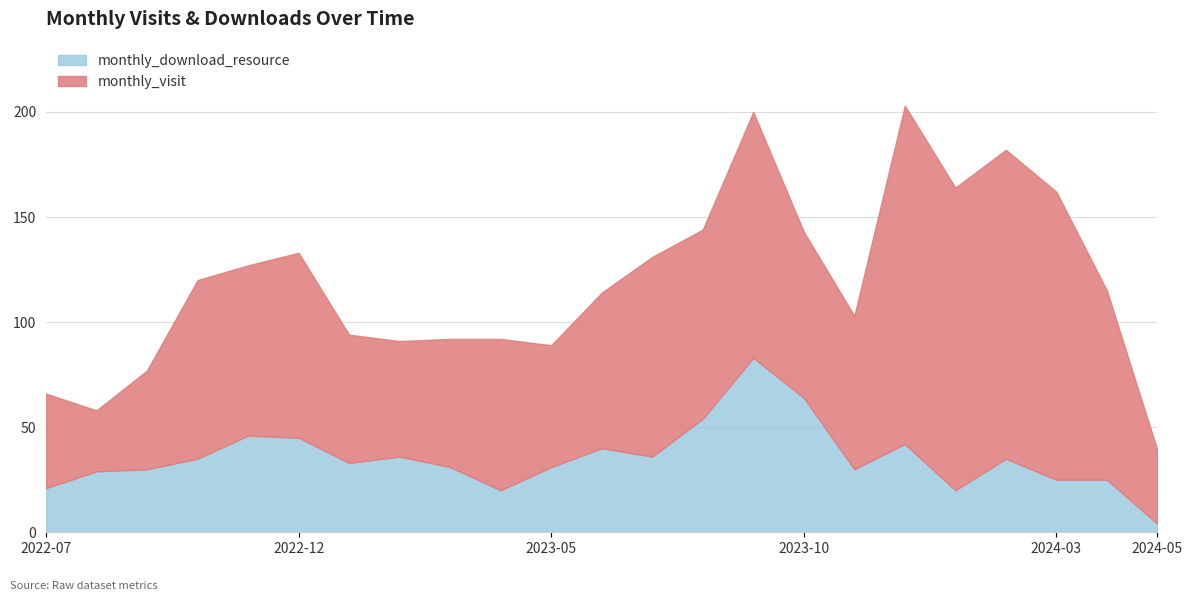

What is the difference between the second highest and minimum values in the monthly_visit series?

118